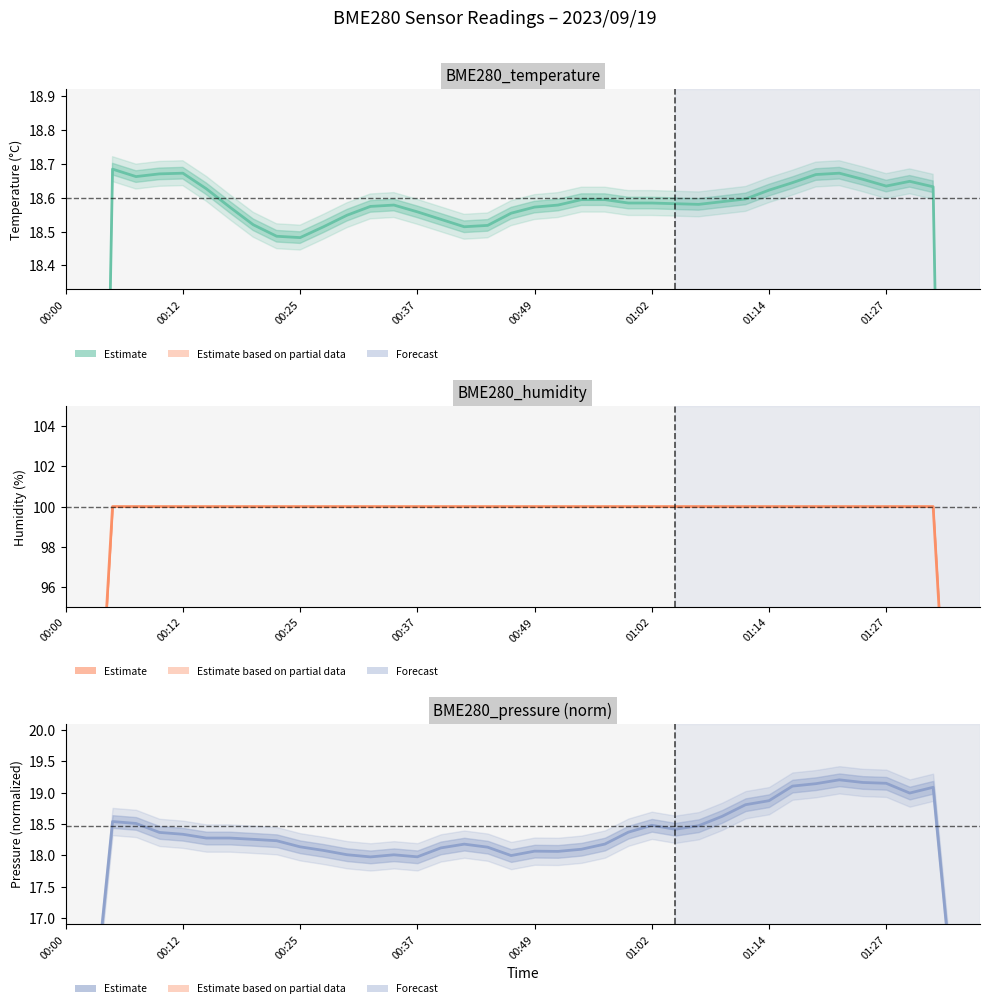

The BME280_temperature series shows 31.2 at 32. True or false?

False